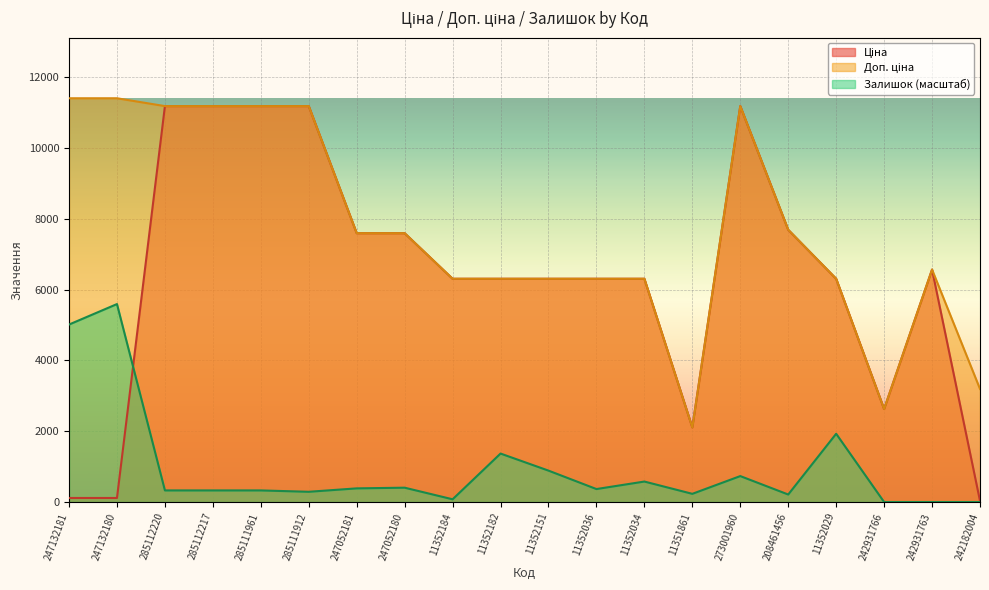

The value of Ціна at 11352036 is 6308.8. True or false?

True